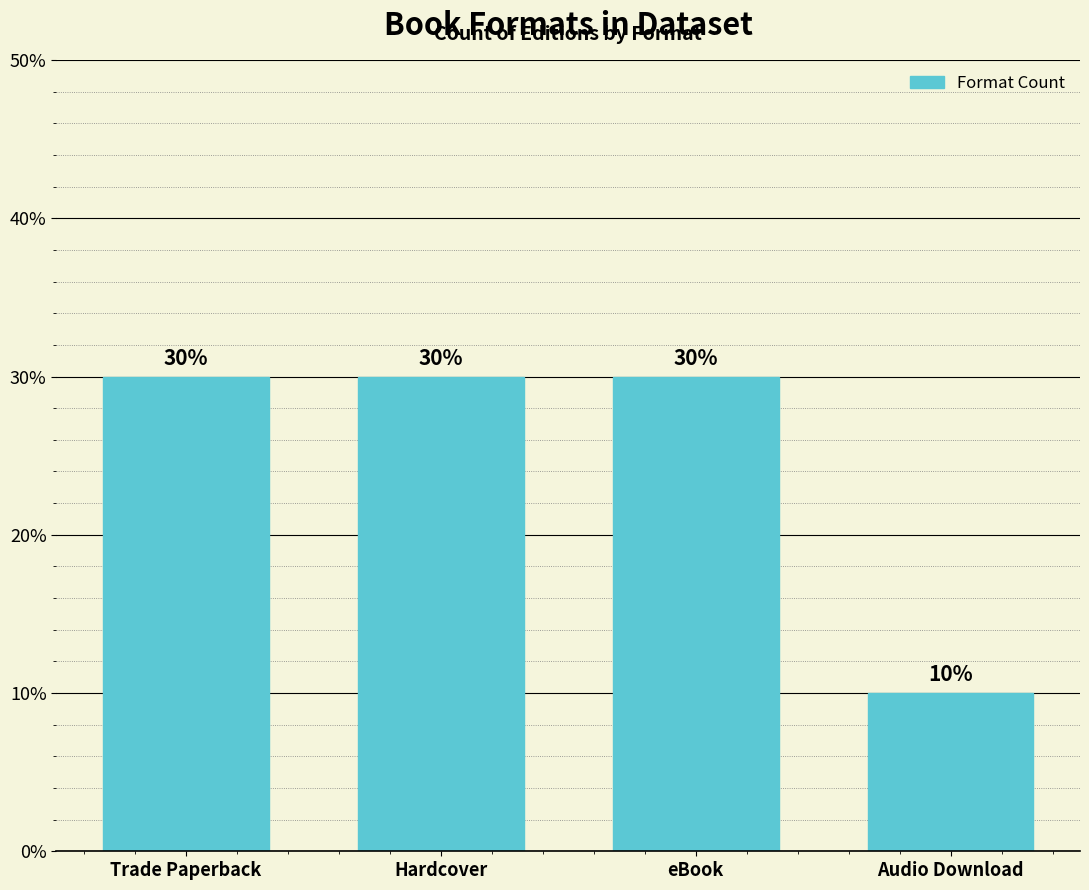

What is the smallest value displayed?

10